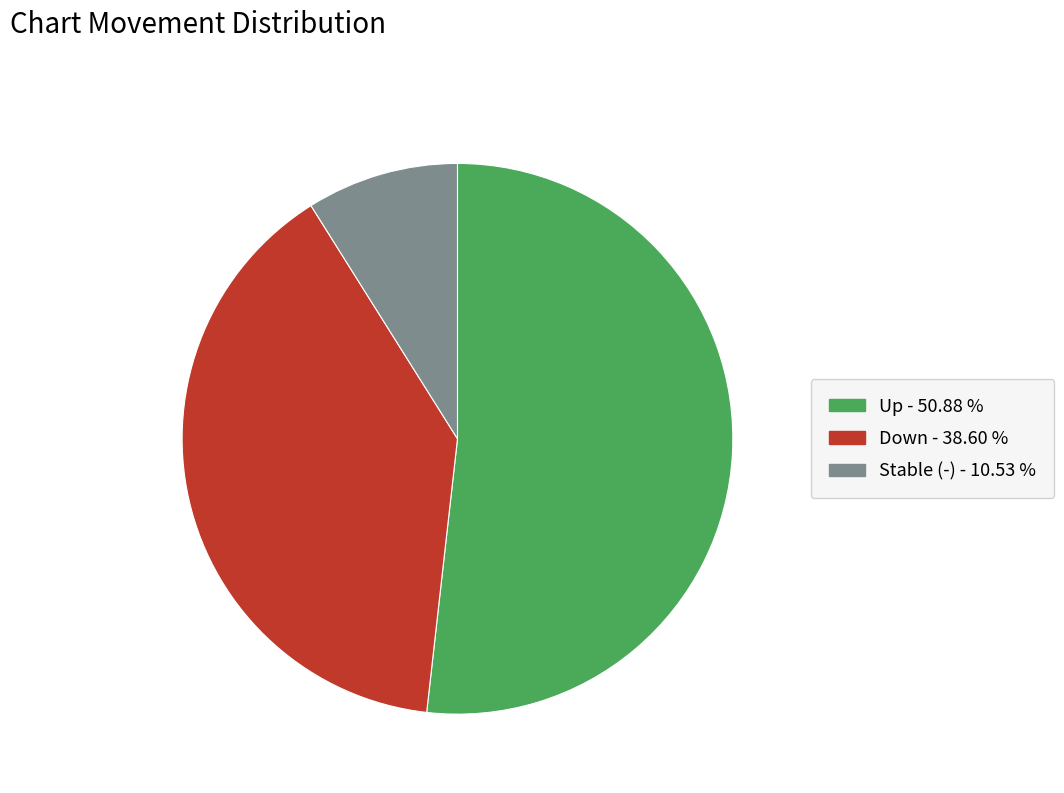

What is the ratio of the value at Up - 50.88 % to the value at Stable (-) - 10.53 %?

5.8